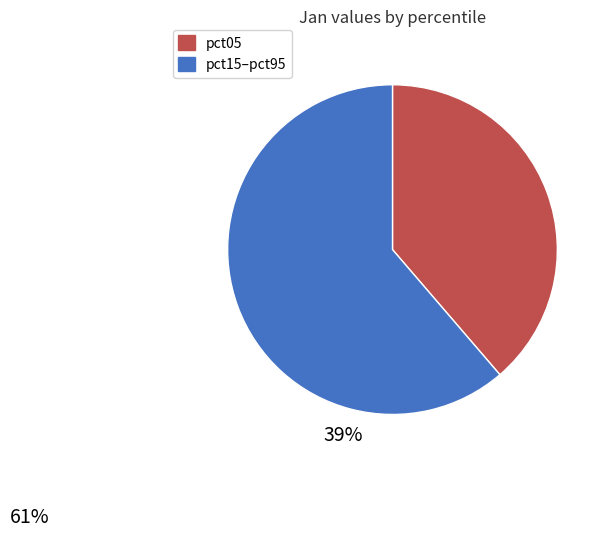

What is the largest slice in the pie chart?

pct15–pct95